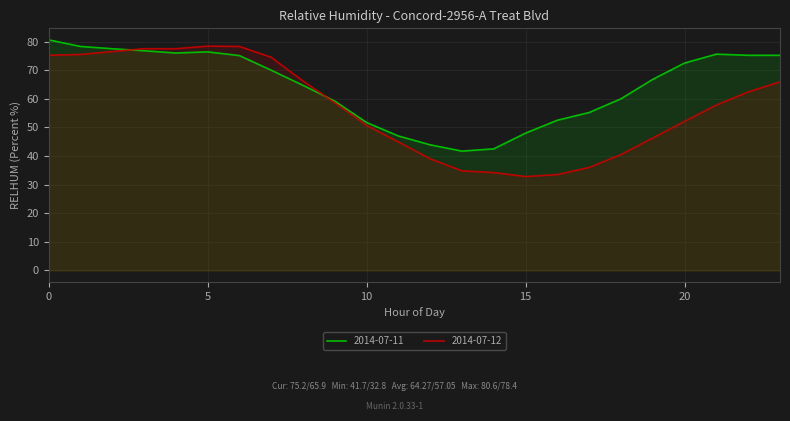

Reading left to right, transcribe all the data shown in this chart.

2014-07-11: 0=80.6	1=78.3	2=77.5	3=76.8	4=76.0	5=76.4	6=75.1	7=70.0	8=64.7	9=59.2	10=51.7	11=47.0	12=43.9	13=41.7	14=42.5	15=48.0	16=52.5	17=55.2	18=60.0	19=66.8	20=72.5	21=75.6	22=75.2	23=75.2
2014-07-12: 0=75.2	1=75.5	2=76.5	3=77.5	4=77.5	5=78.4	6=78.3	7=74.5	8=66.2	9=58.6	10=50.7	11=44.9	12=39.0	13=34.8	14=34.2	15=32.8	16=33.5	17=36.0	18=40.5	19=46.3	20=52.1	21=57.8	22=62.4	23=65.9